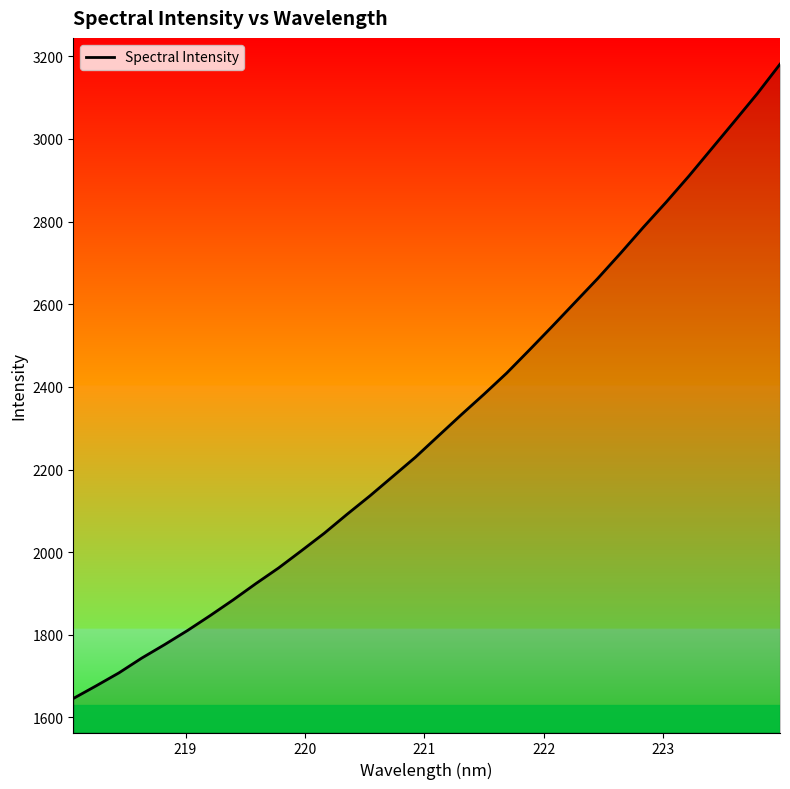

Is this an area chart (filled region under the line)?

No